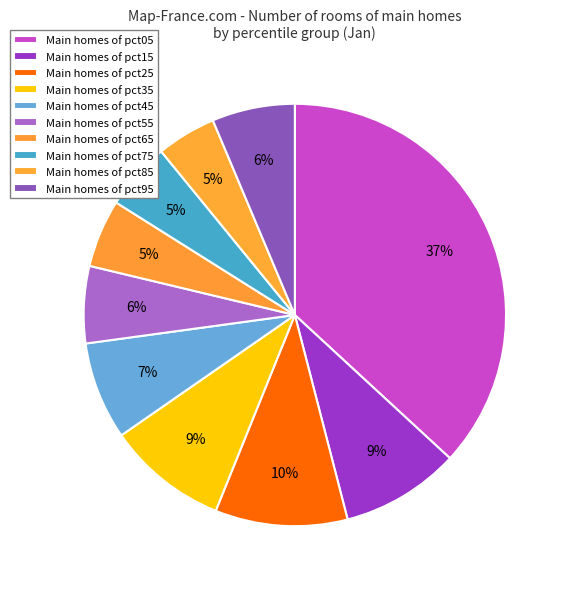

What is the smallest slice in the pie chart?

pct85